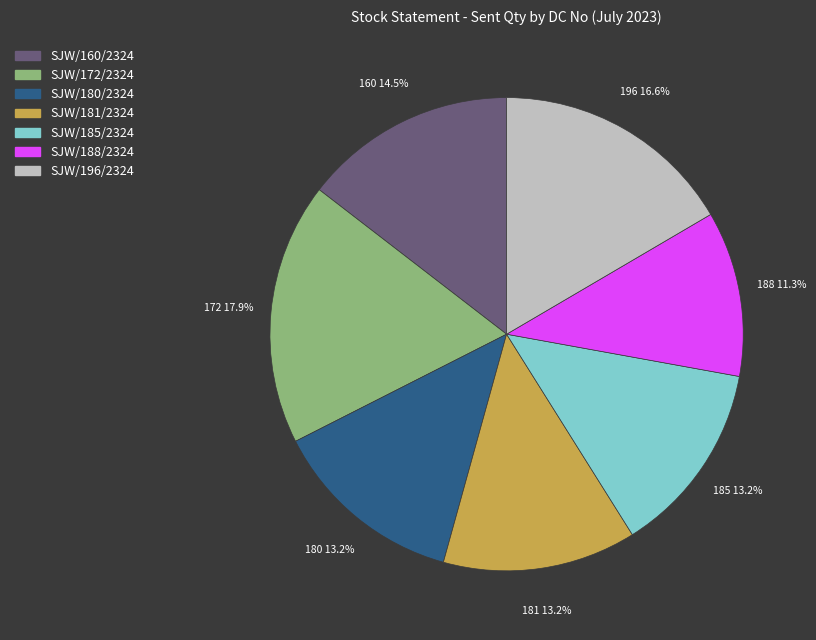

To the nearest percent, what percentage of the pie is SJW/196/2324?

17%